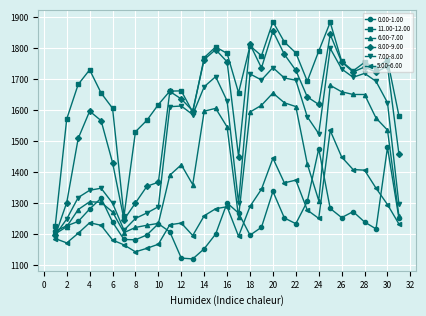

True or false: 11.00-12.00 and 5.00-6.00 intersect in this chart.

False